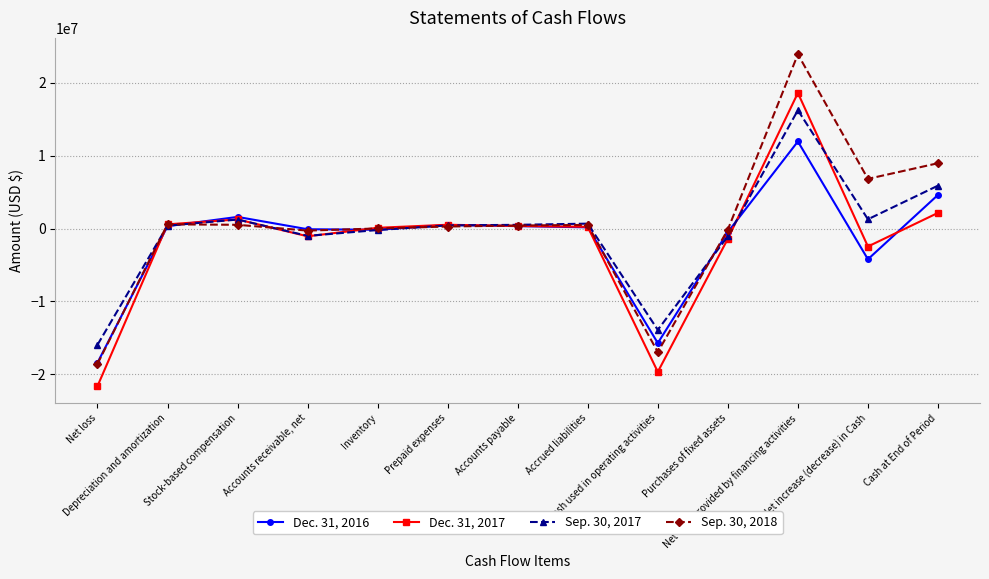

How many series are shown in this chart?

4